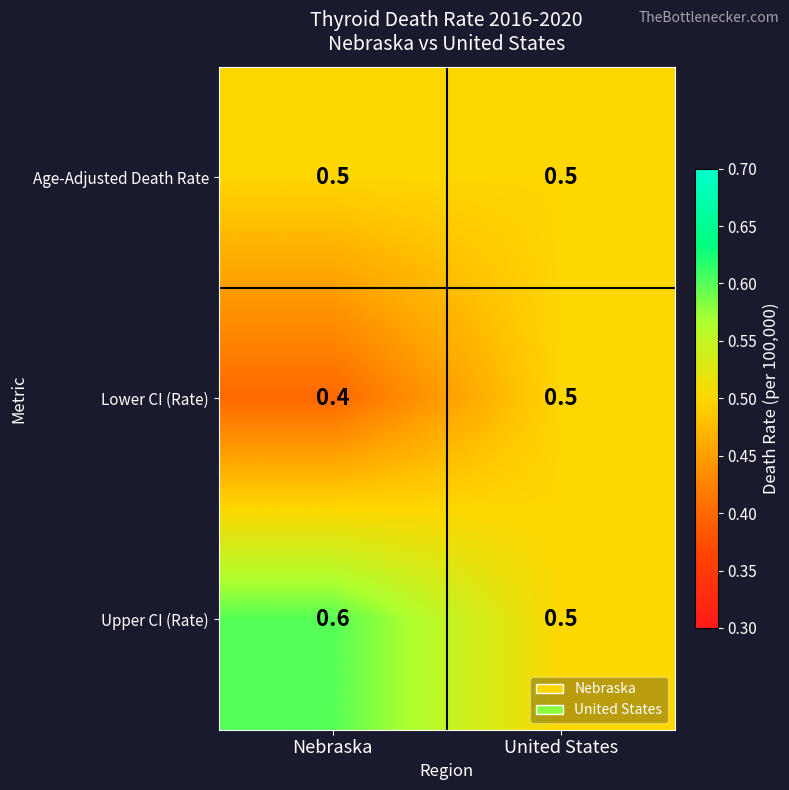

Which series has the largest total across all categories?

Upper CI (Rate)